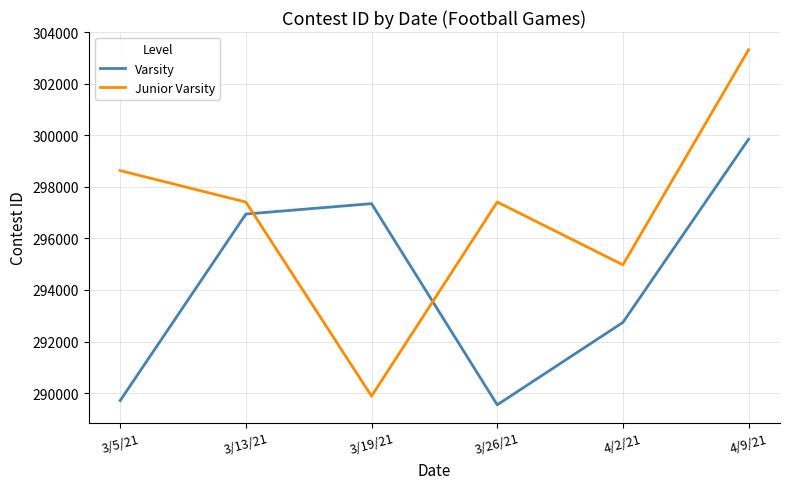

How many lines are shown in the chart?

2